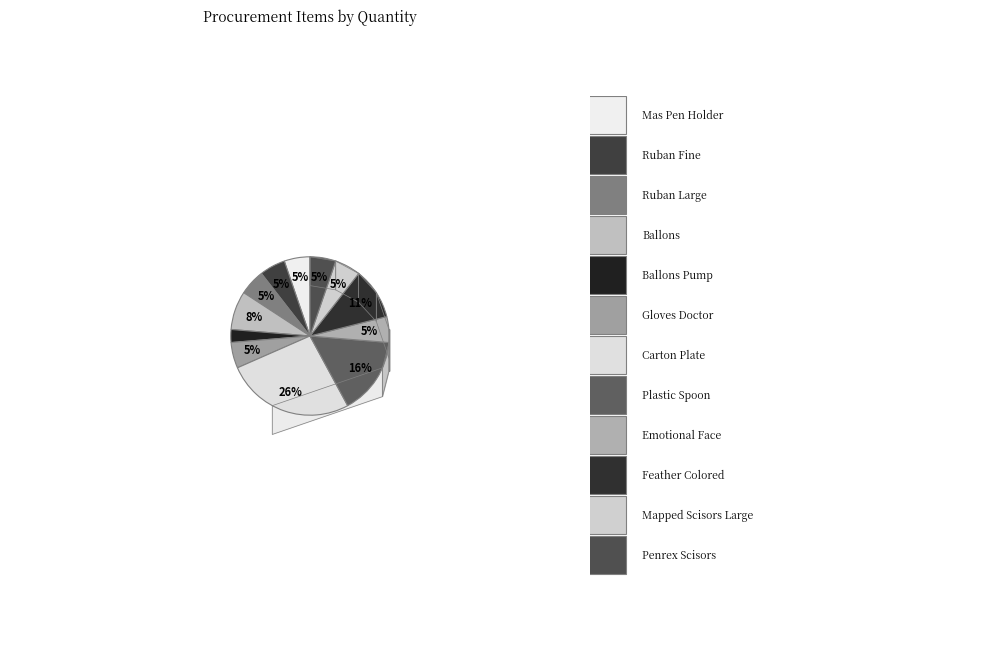

Is it true that RUBAN FINE is 5% of the pie?

True